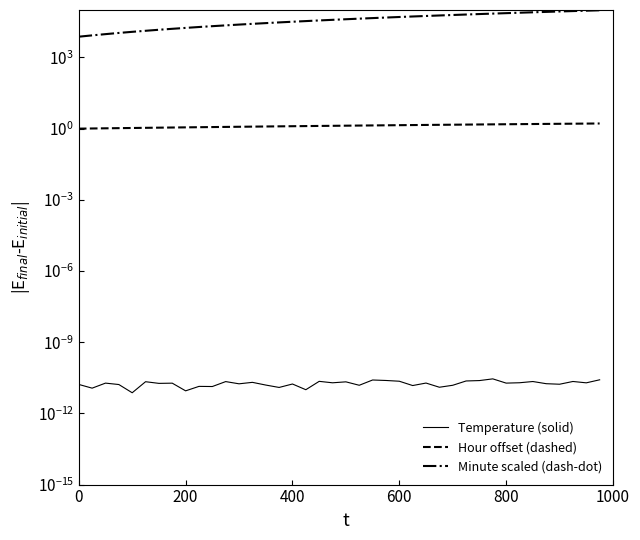

What is the value of the Minute scaled (dash-dot) point at the 8th from the left?

16118.7